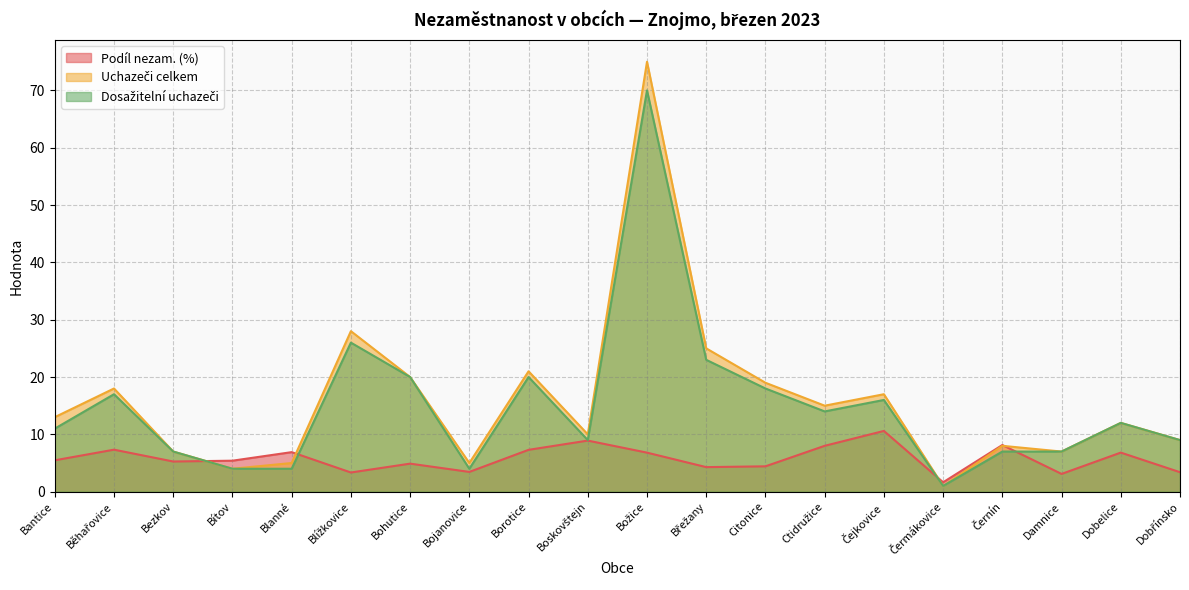

Reading left to right, what are all the values shown in this chart?

Podíl nezam. (%): Bantice=5.5	Běhařovice=7.3	Bezkov=5.3	Bítov=5.4	Blanné=6.9	Blížkovice=3.3	Bohutice=4.9	Bojanovice=3.4	Borotice=7.3	Boskovštejn=8.9	Božice=6.8	Břežany=4.3	Citonice=4.4	Ctidružice=8.0	Čejkovice=10.6	Čermákovice=1.6	Černín=8.1	Damnice=3.1	Dobelice=6.8	Dobřínsko=3.4
Uchazeči celkem: Bantice=13.0	Běhařovice=18.0	Bezkov=7.0	Bítov=4.0	Blanné=5.0	Blížkovice=28.0	Bohutice=20.0	Bojanovice=5.0	Borotice=21.0	Boskovštejn=10.0	Božice=75.0	Břežany=25.0	Citonice=19.0	Ctidružice=15.0	Čejkovice=17.0	Čermákovice=1.0	Černín=8.0	Damnice=7.0	Dobelice=12.0	Dobřínsko=9.0
Dosažitelní uchazeči: Bantice=11.0	Běhařovice=17.0	Bezkov=7.0	Bítov=4.0	Blanné=4.0	Blížkovice=26.0	Bohutice=20.0	Bojanovice=4.0	Borotice=20.0	Boskovštejn=9.0	Božice=70.0	Břežany=23.0	Citonice=18.0	Ctidružice=14.0	Čejkovice=16.0	Čermákovice=1.0	Černín=7.0	Damnice=7.0	Dobelice=12.0	Dobřínsko=9.0